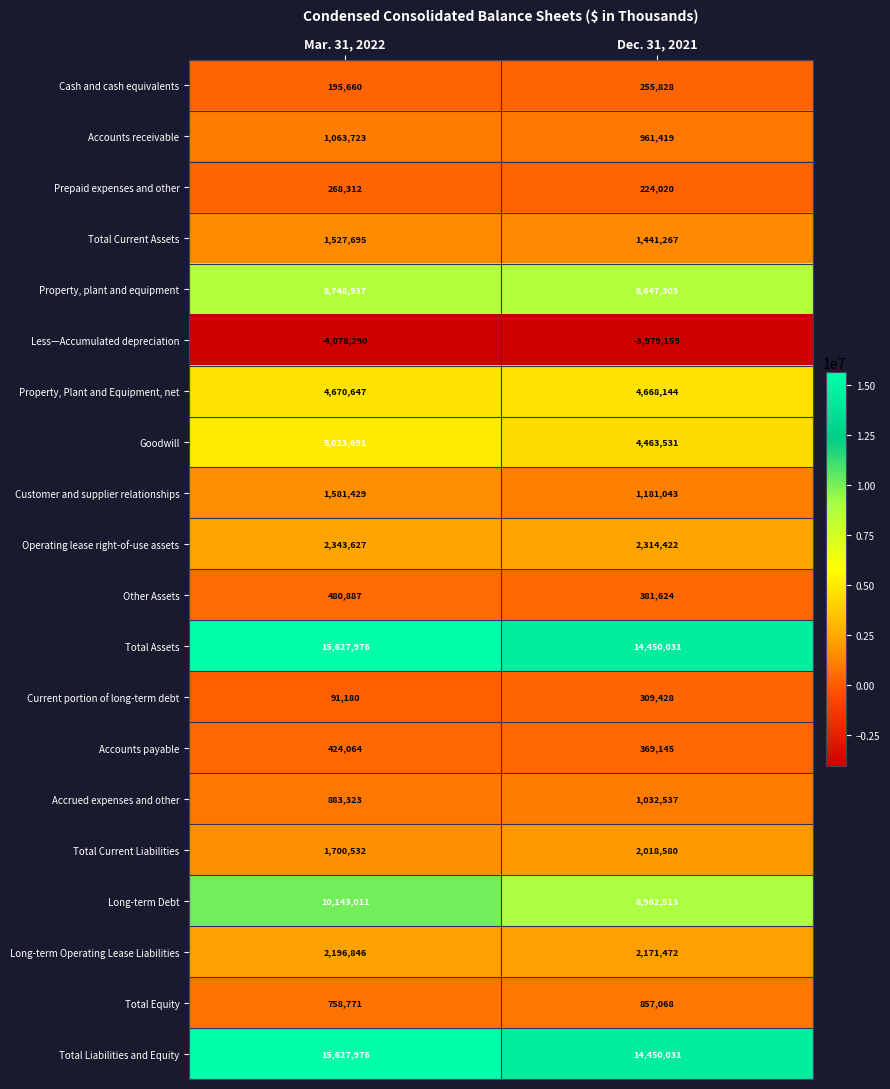

At which category does the chart reach its peak across all series?

Mar. 31, 2022